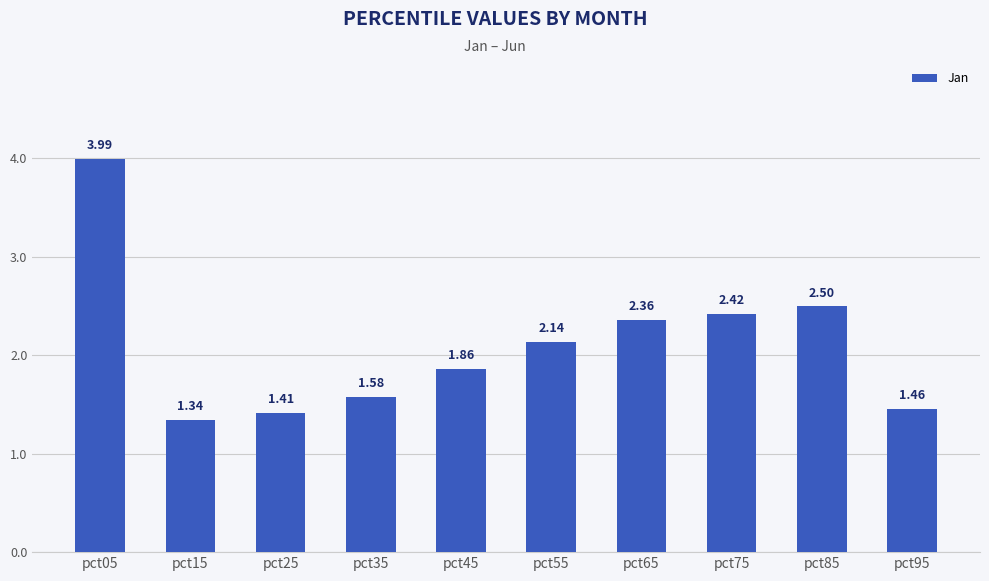

What is the sum of the values at pct55 and pct65?

4.5